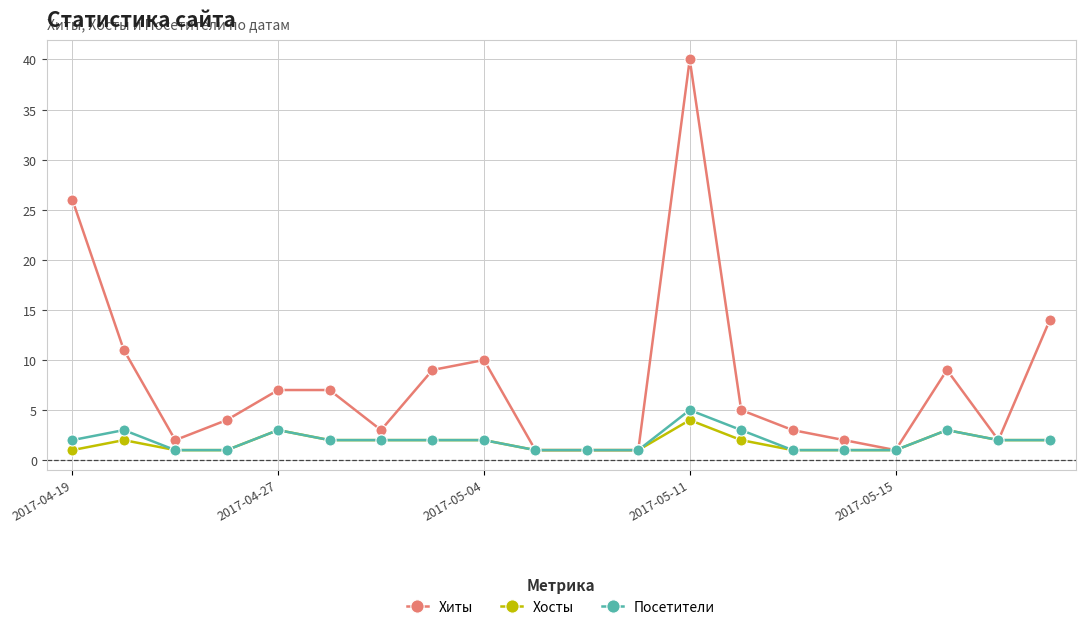

Which series has the largest total across all categories?

Хиты